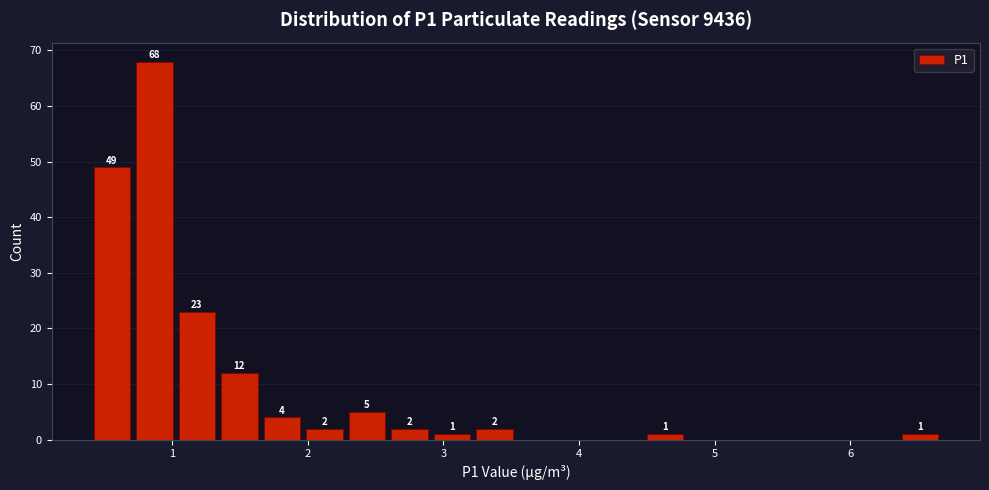

Read against the x-axis, roughly where is the centre of the tallest bar?

0.9